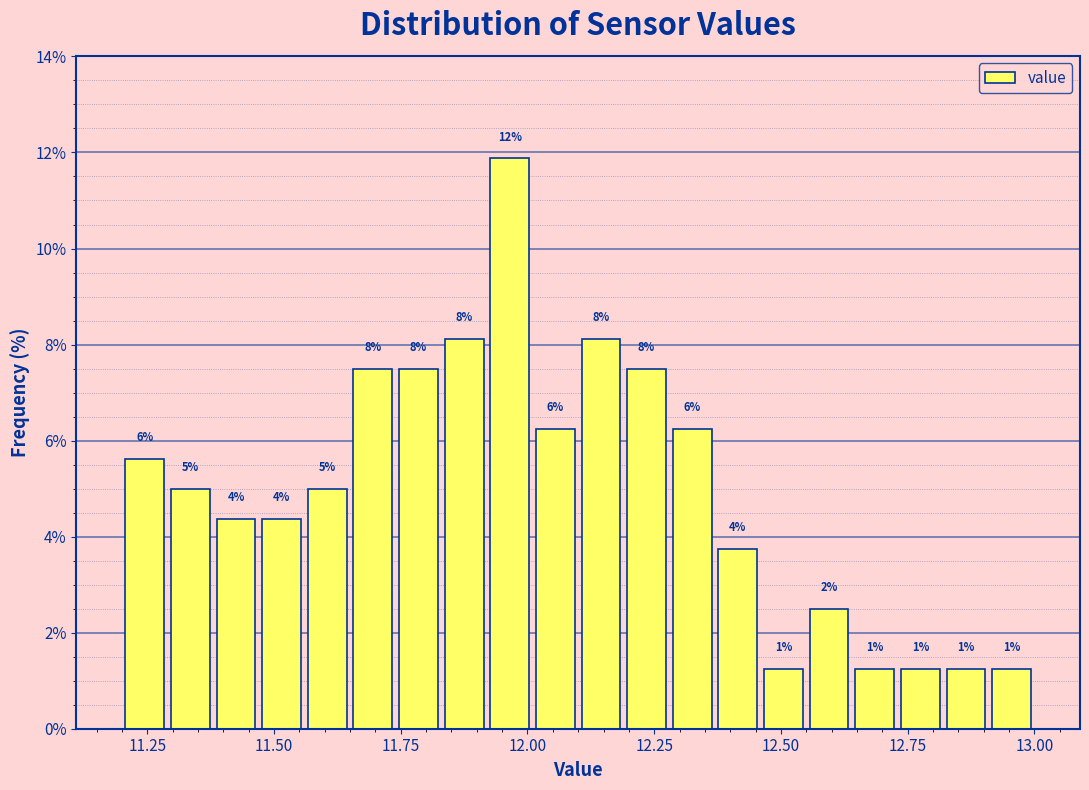

Read against the x-axis, roughly where is the centre of the tallest bar?

11.95